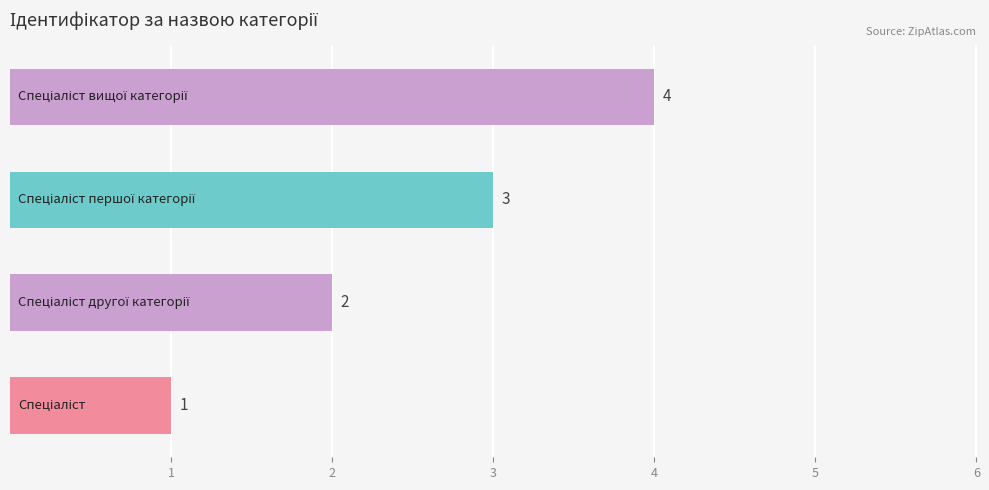

What is the sum of all values?

10